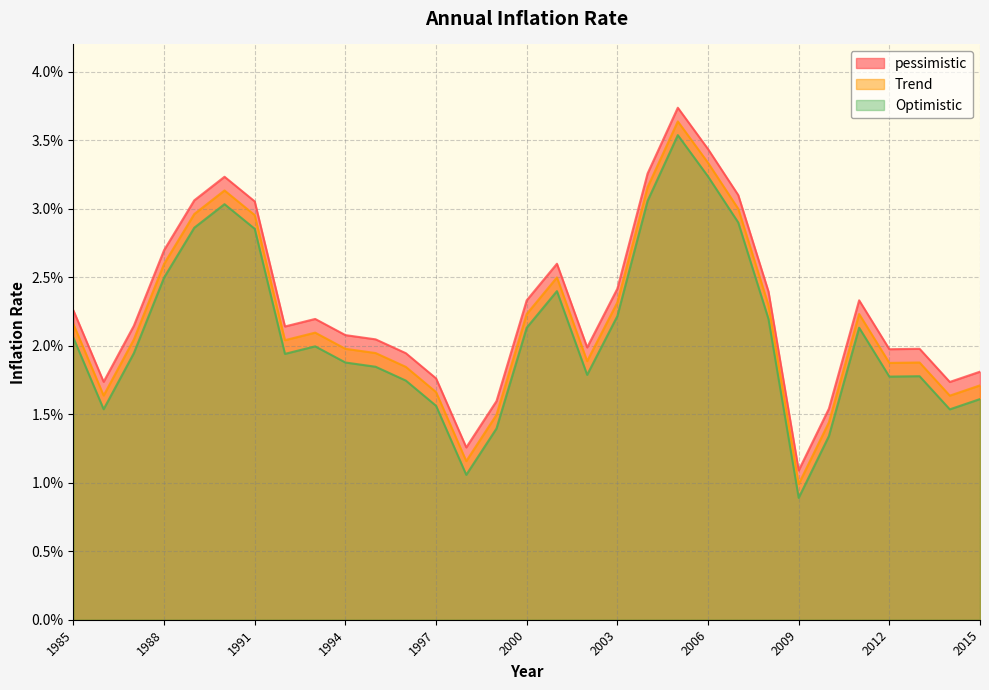

True or false: pessimistic and Trend cross at least once.

False